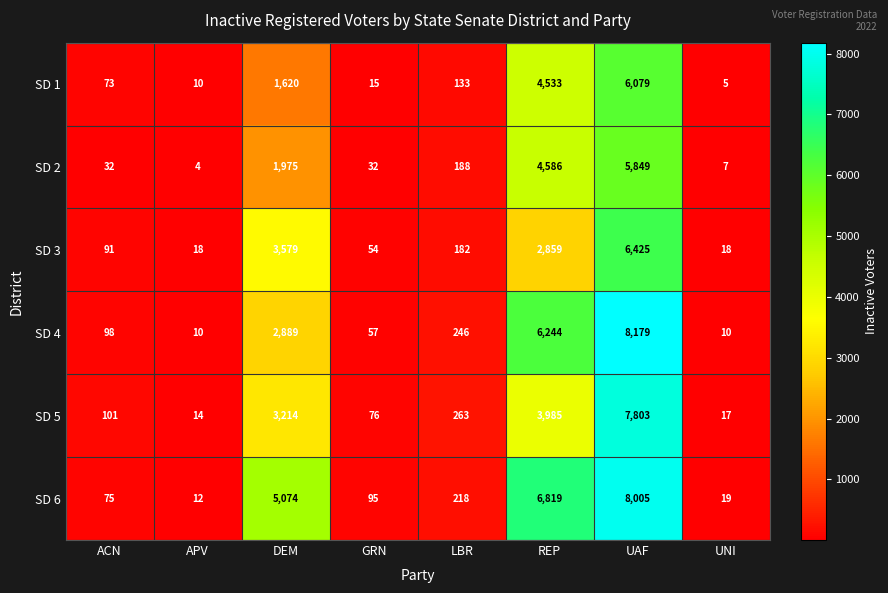

The SD 3 series shows 91 at ACN. True or false?

True